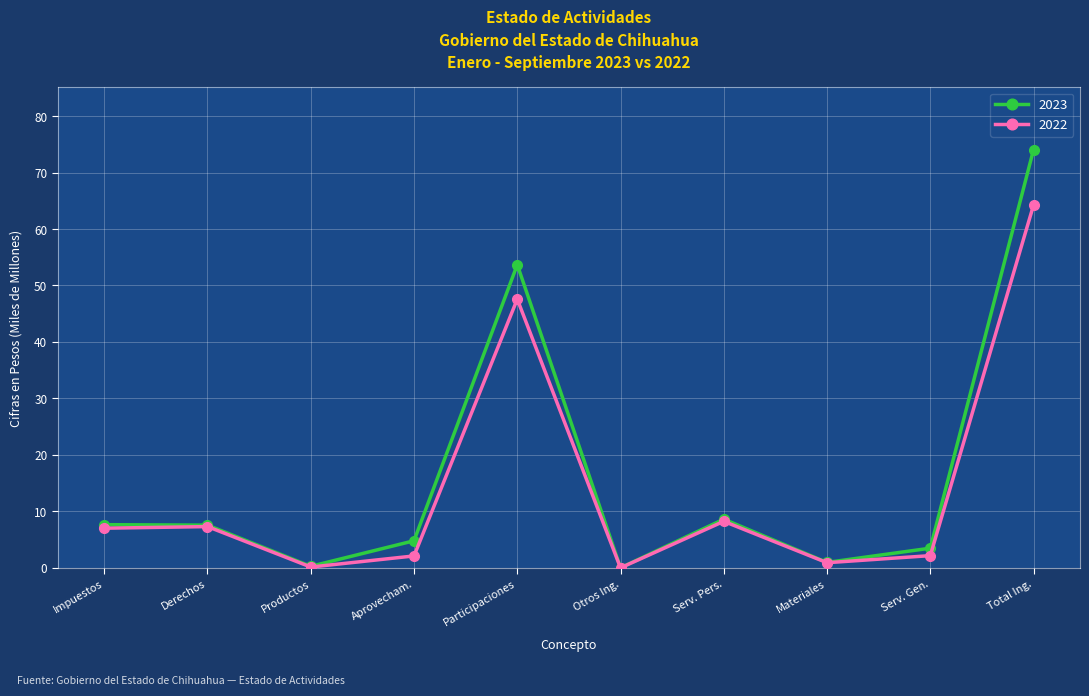

True or false: 2022 has more than 0 points higher than both neighbors.

True